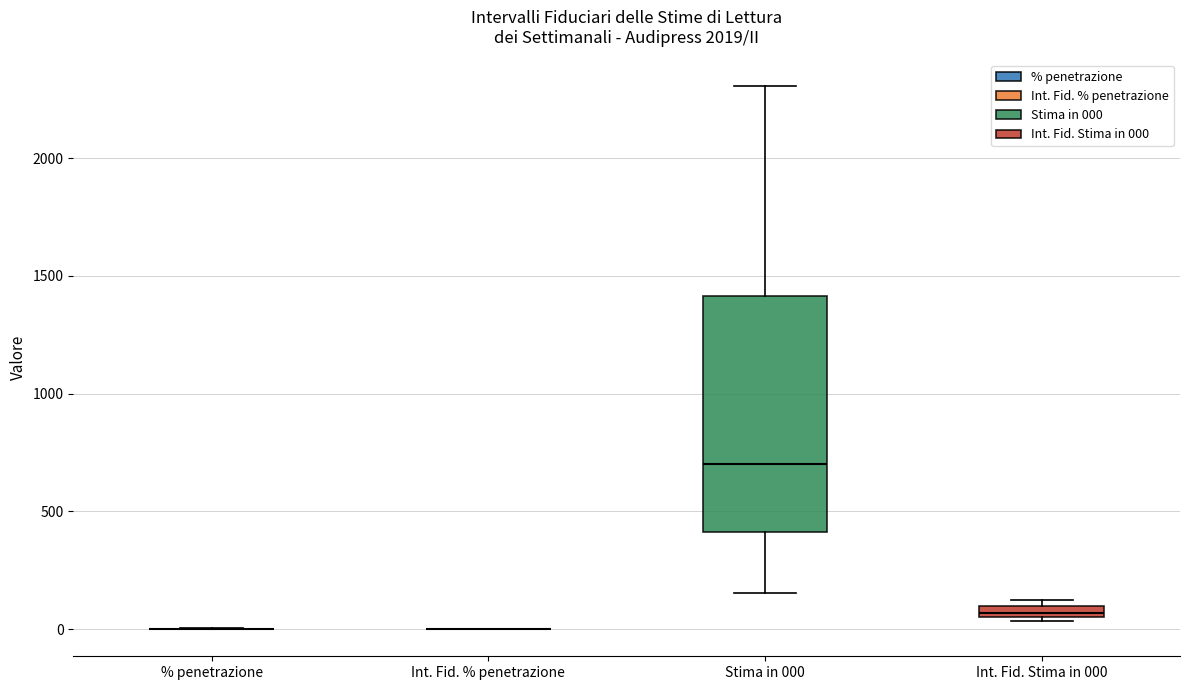

Where is the upper edge of the box for Int. Fid. Stima in 000 on the y-axis? The values are not printed on the chart, so give them approximately, as read against the axis.

100